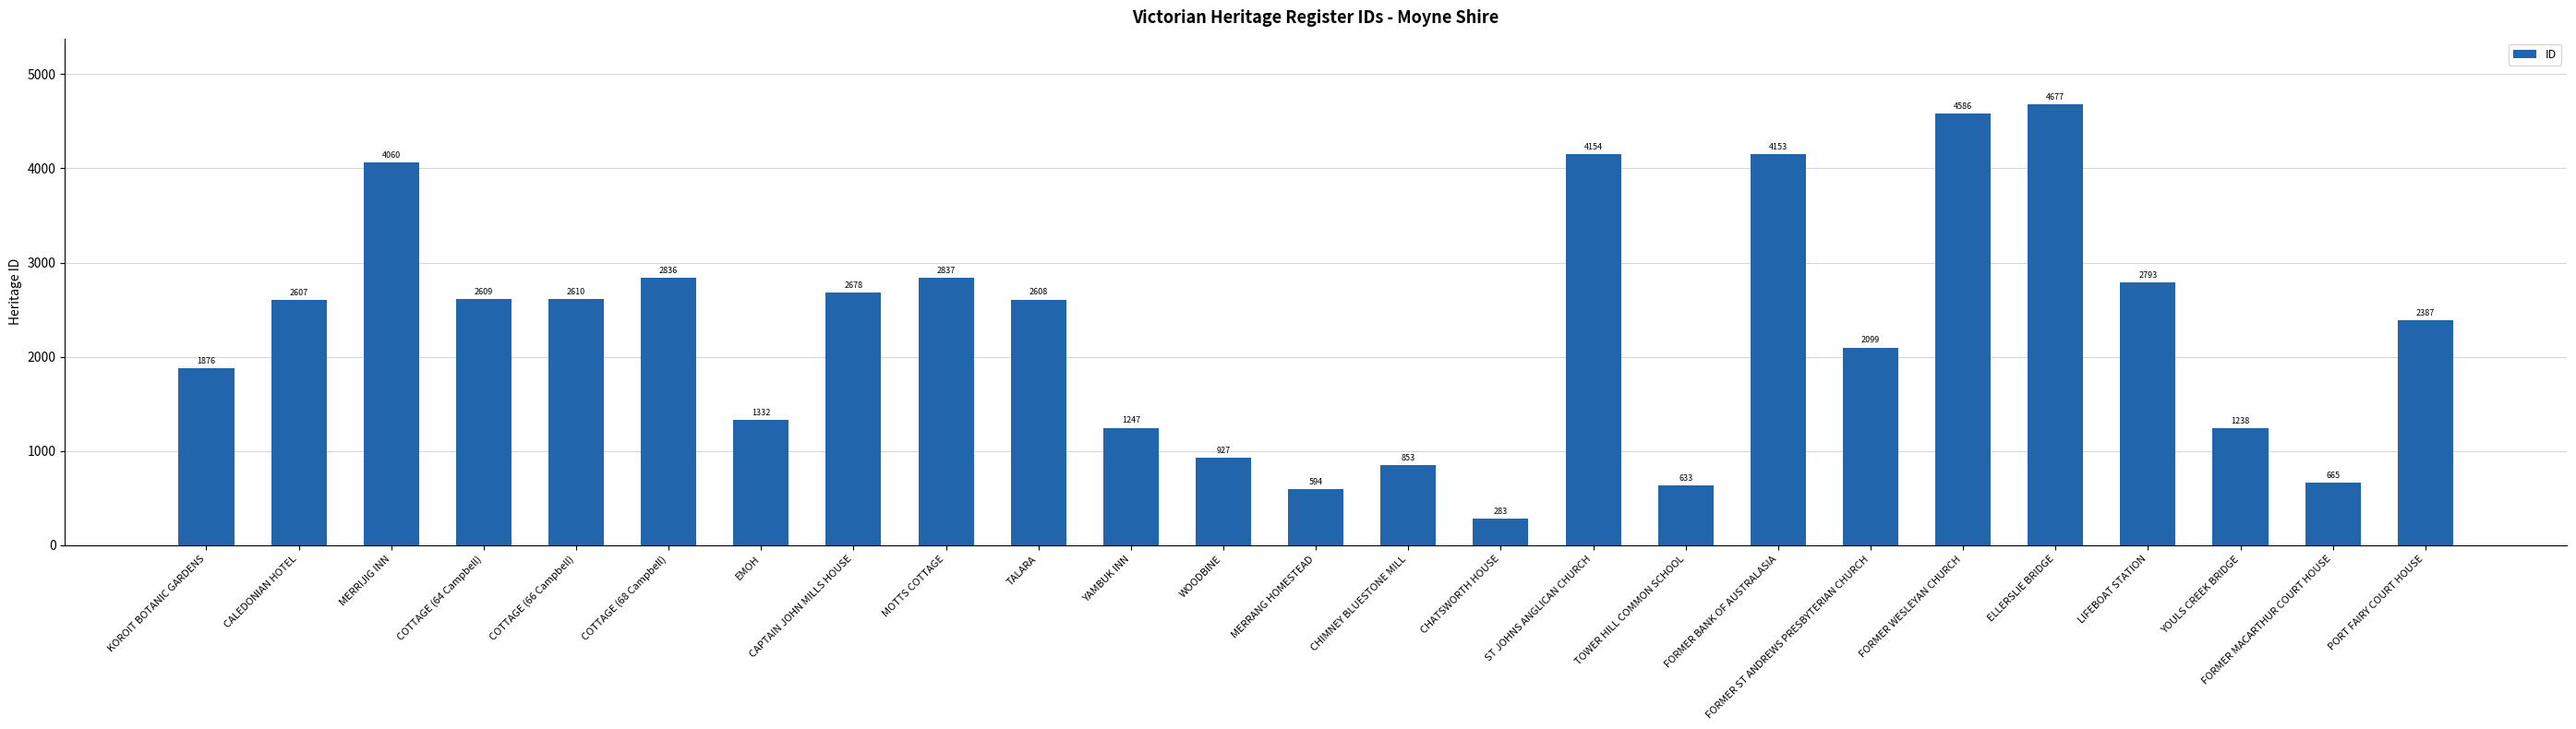

Which label corresponds to the smallest value in the chart?

CHATSWORTH HOUSE